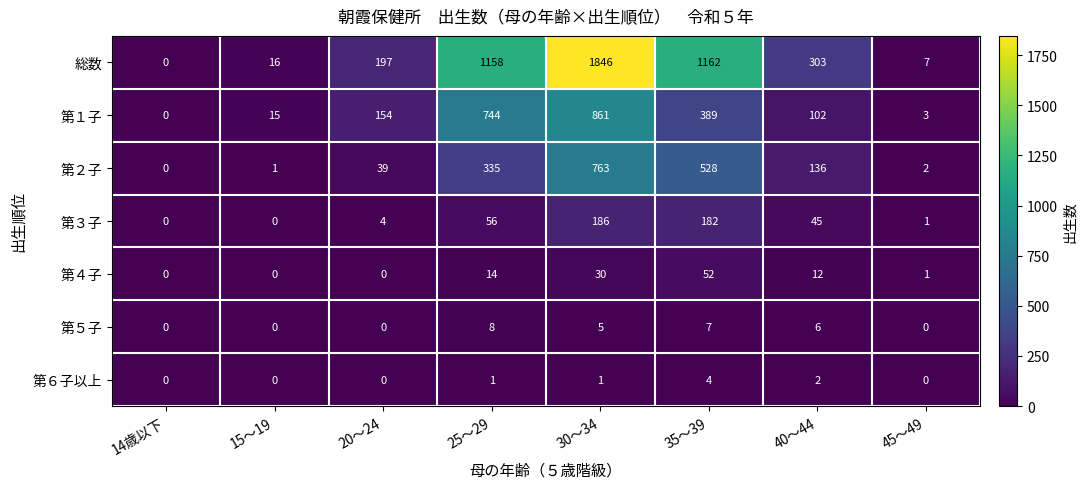

Read the 第２子 value at 30～34.

763